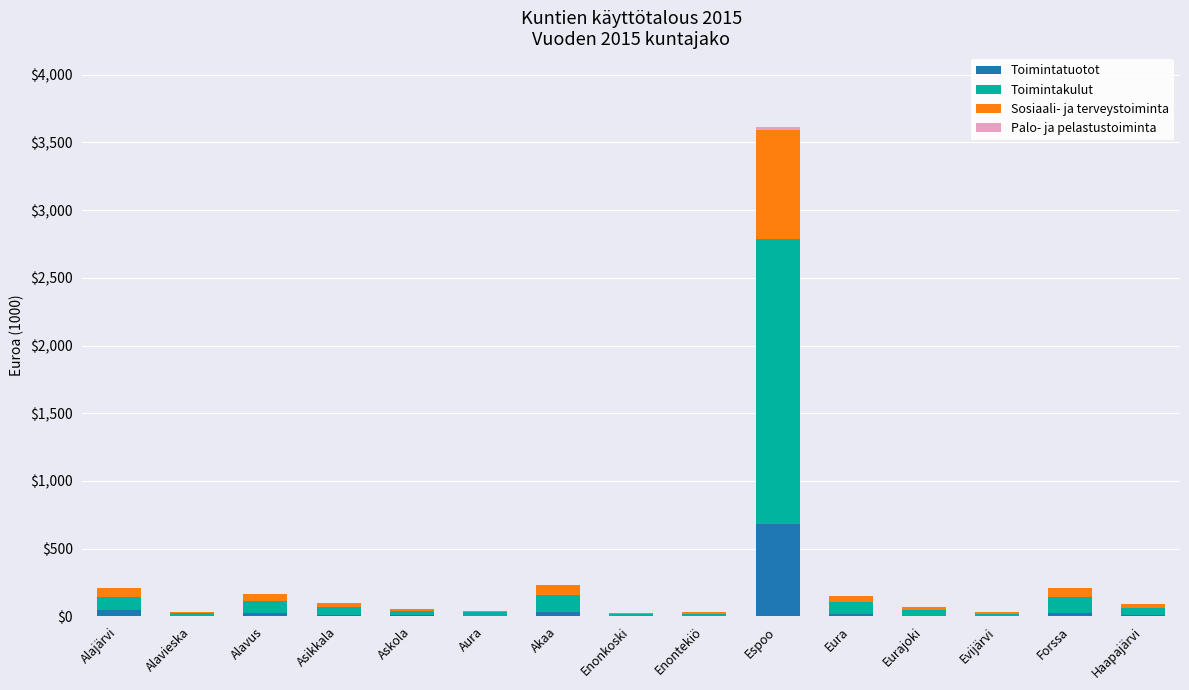

What is the highest value of the Toimintatuotot series?

682.6